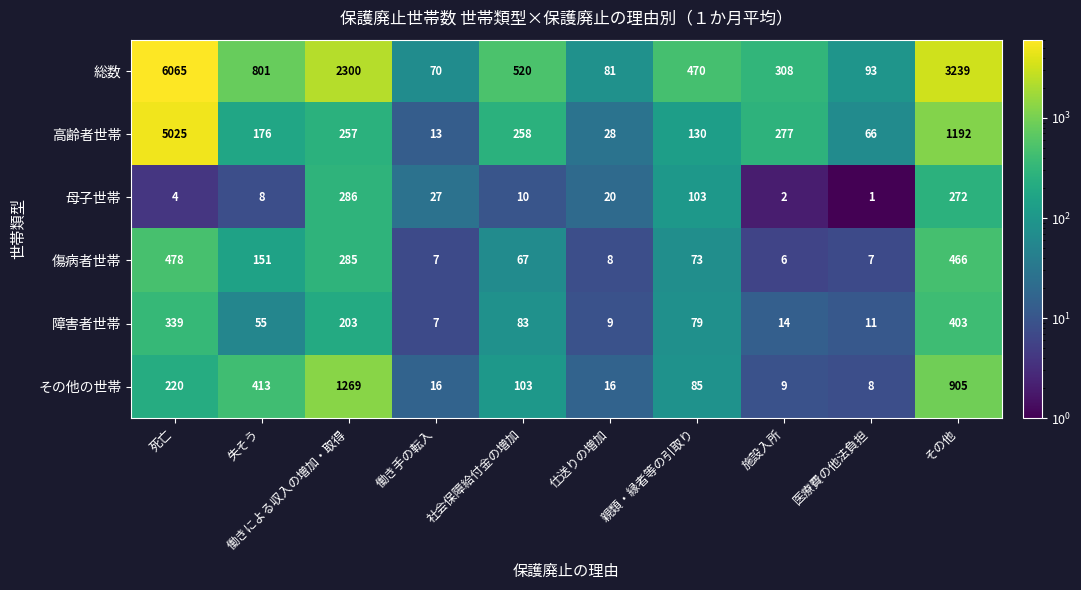

What is the difference between the maximum and minimum values in the 高齢者世帯 series?

5012